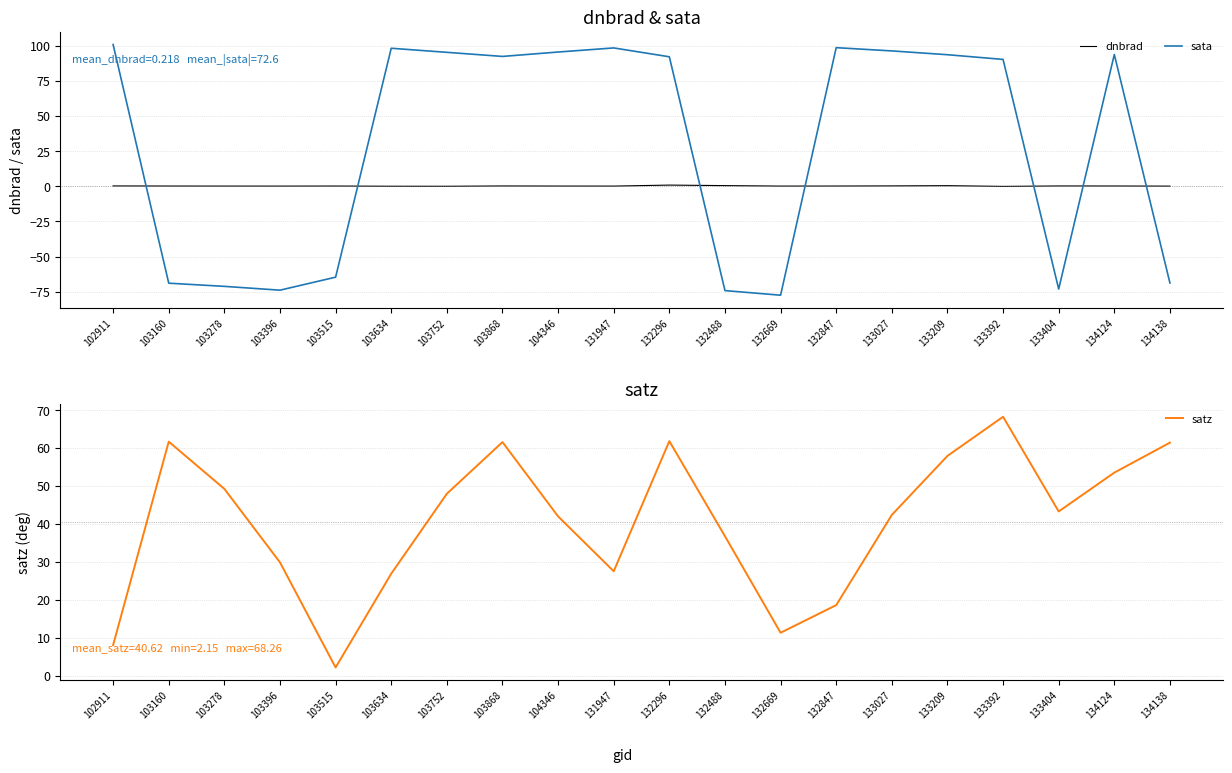

What is the difference between the maximum and minimum values in the satz series?

66.1